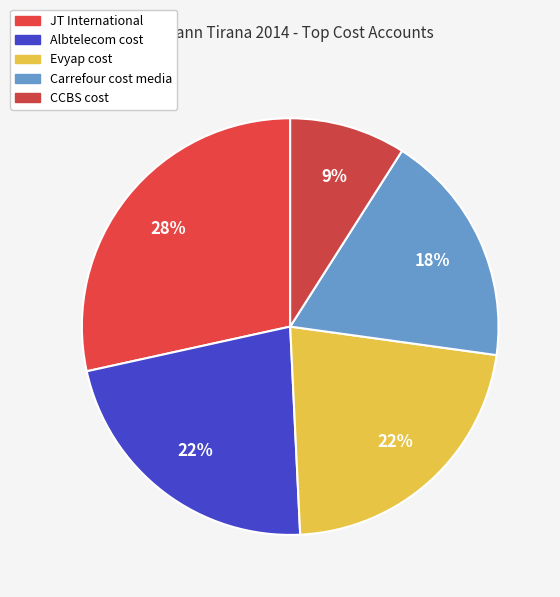

Is there any slice that represents more than half of the pie?

No